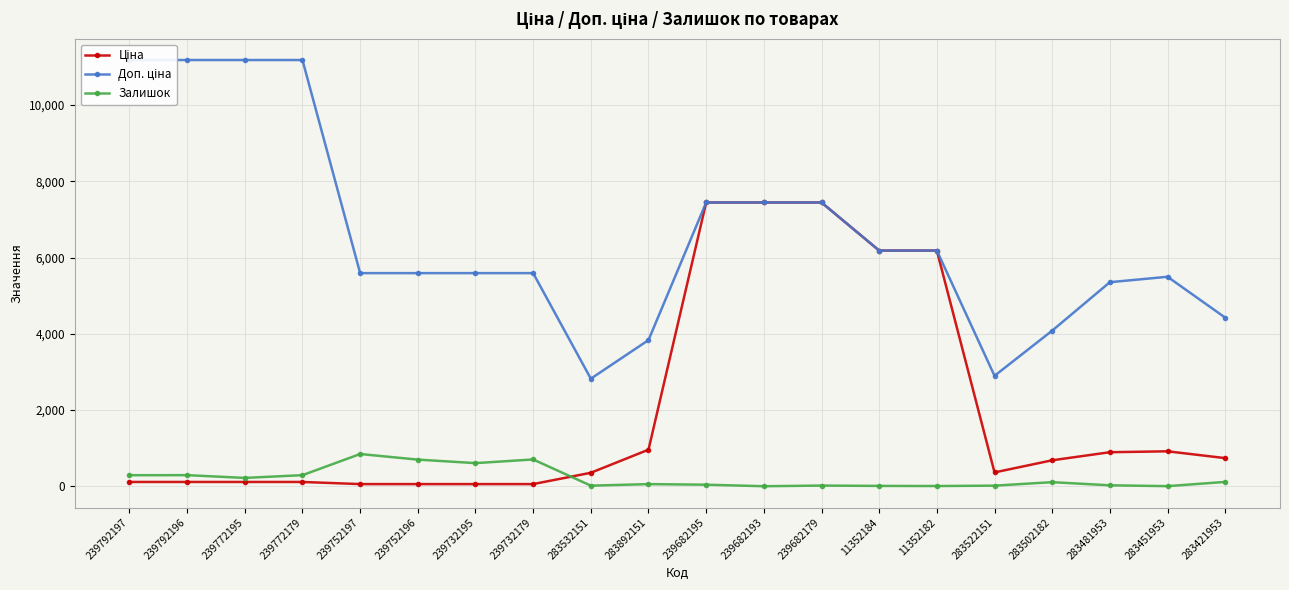

How many series are shown in this chart?

3